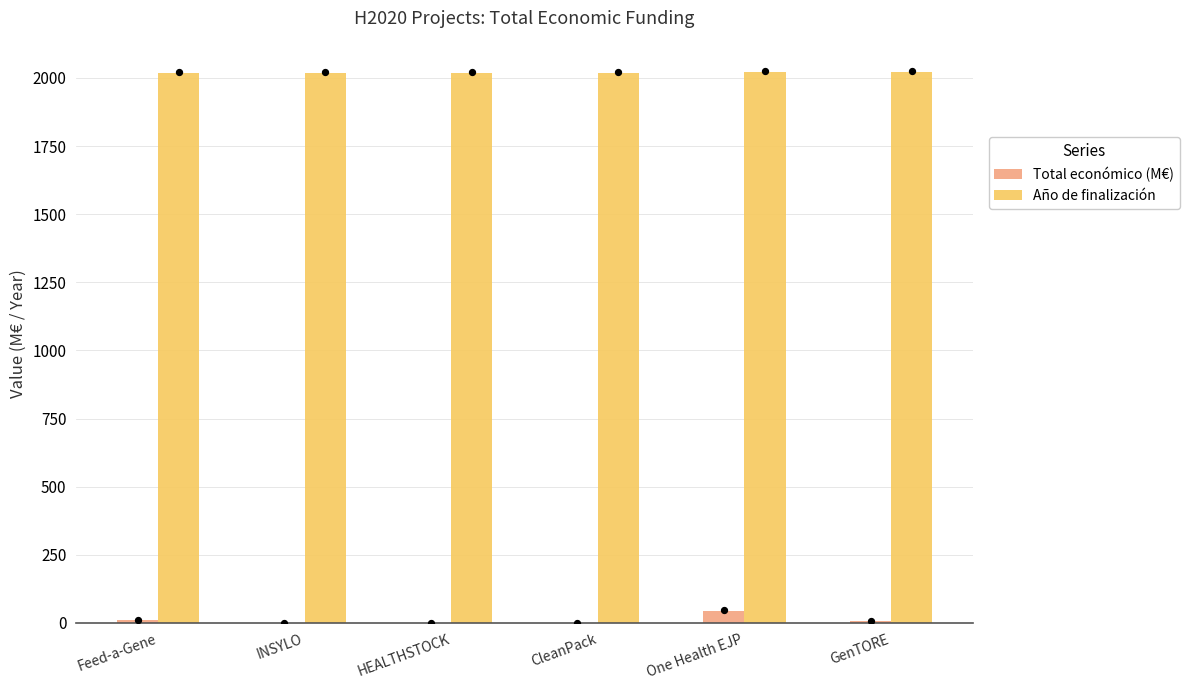

Which series contains the highest Y value?

Año de finalización